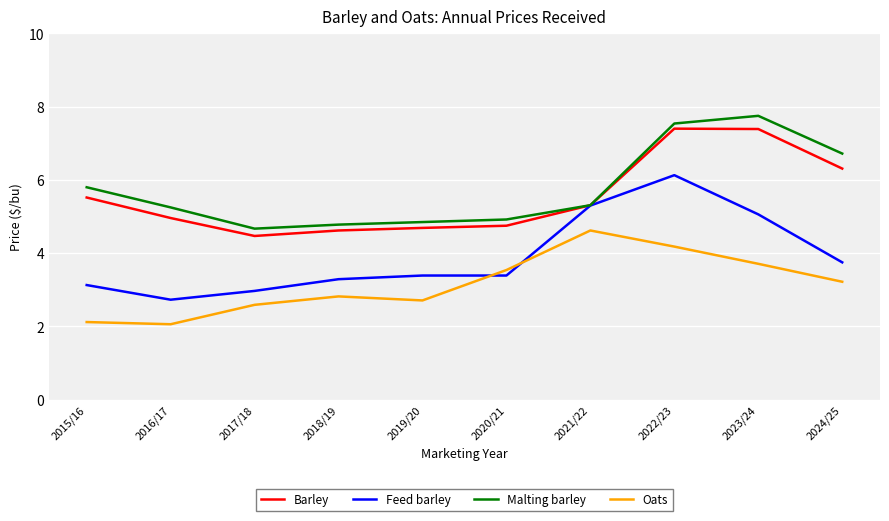

What is the total value across all series at 2016/17?

15.0